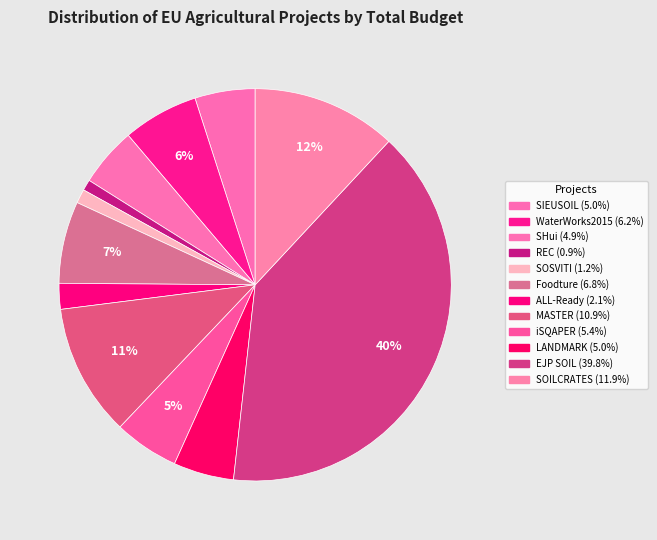

To the nearest percent, what portion does WaterWorks2015 represent?

6%